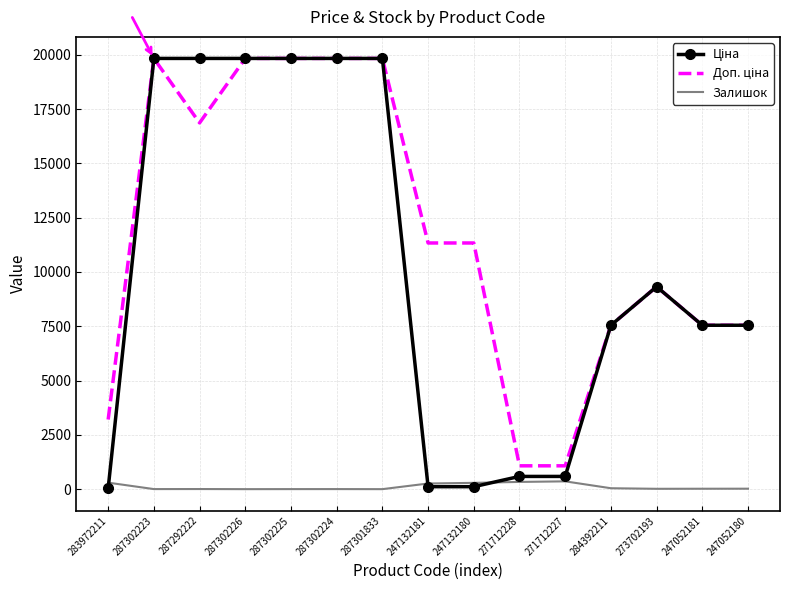

What is the maximum value shown in the chart?

19831.1